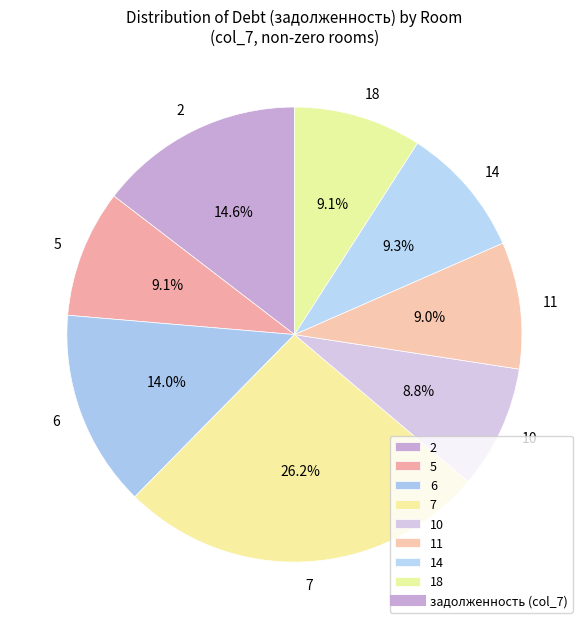

What portion of the pie excludes 6?

86.0%